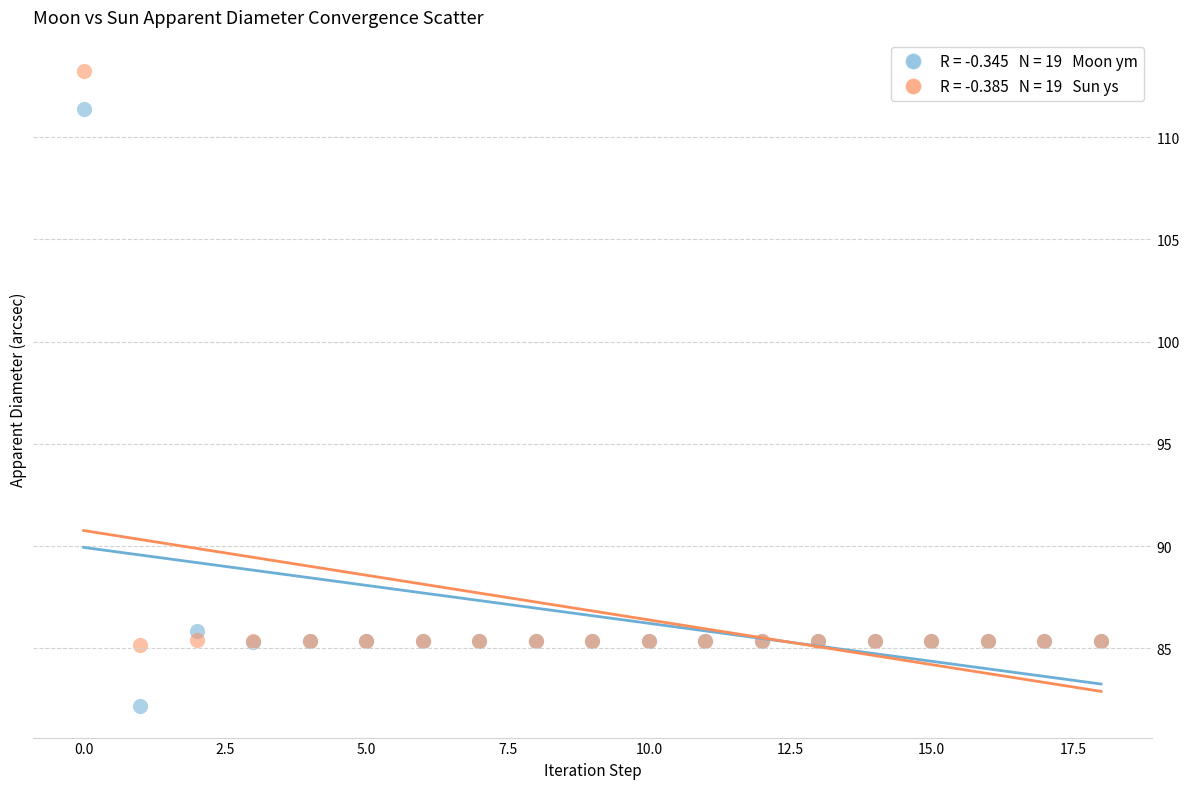

Across all series, what Y value is closest to 97?

85.8